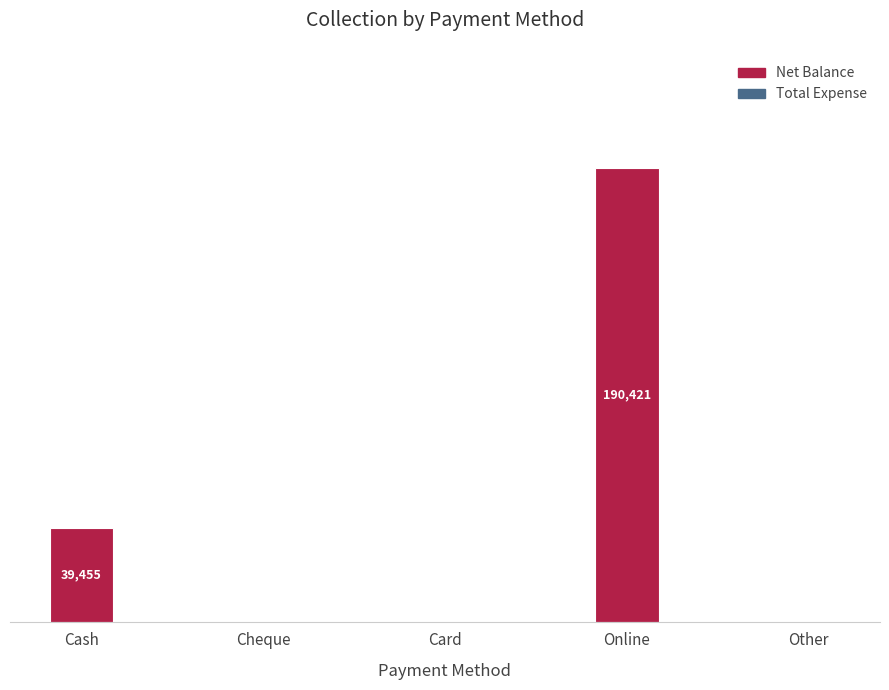

Reading left to right, list all the values displayed in this chart.

Total Expense: Cash=0	Cheque=0	Card=0	Online=0	Other=0
Net Balance: Cash=39455	Cheque=0	Card=0	Online=190421	Other=0